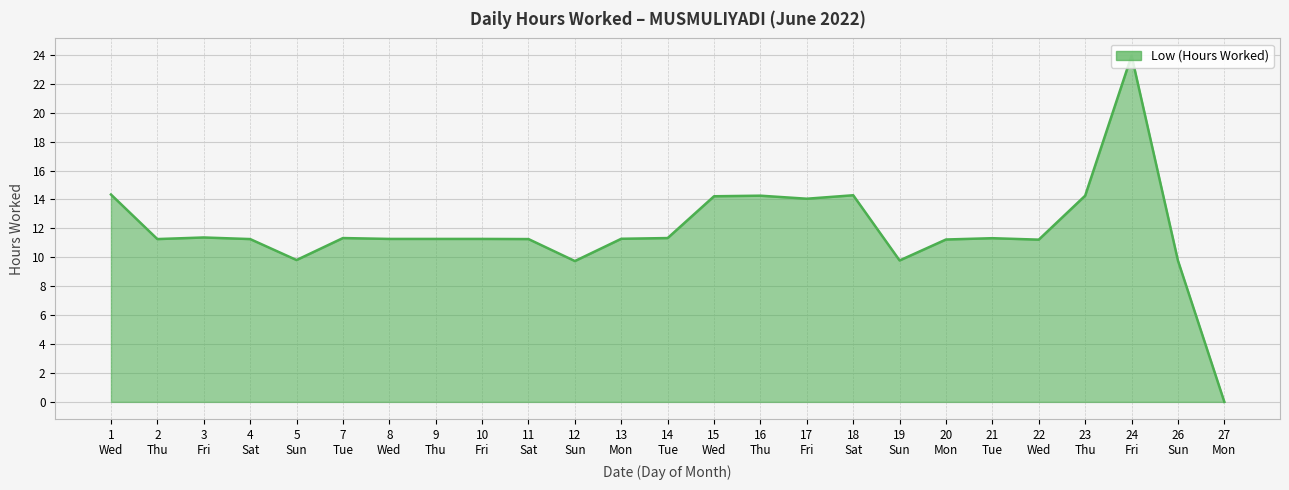

What is the maximum value shown in the chart?

23.9